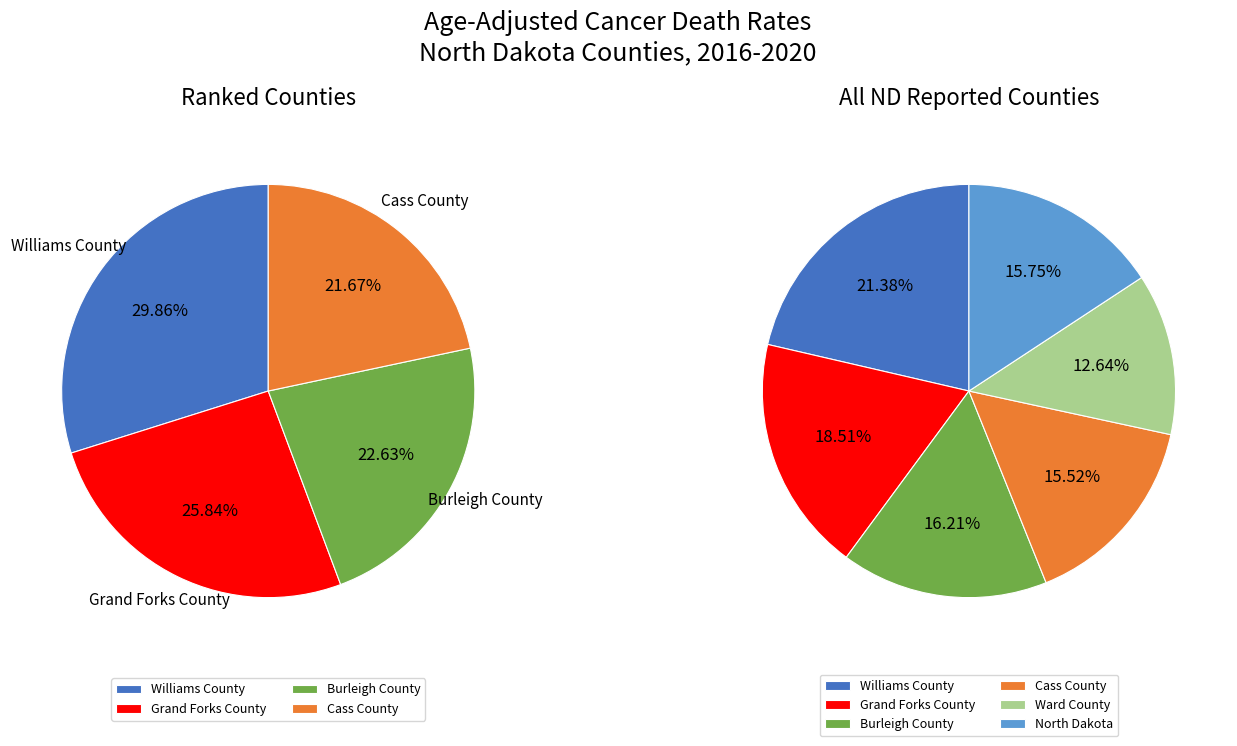

What percentage is the Cass County slice, to the nearest percent?

16%